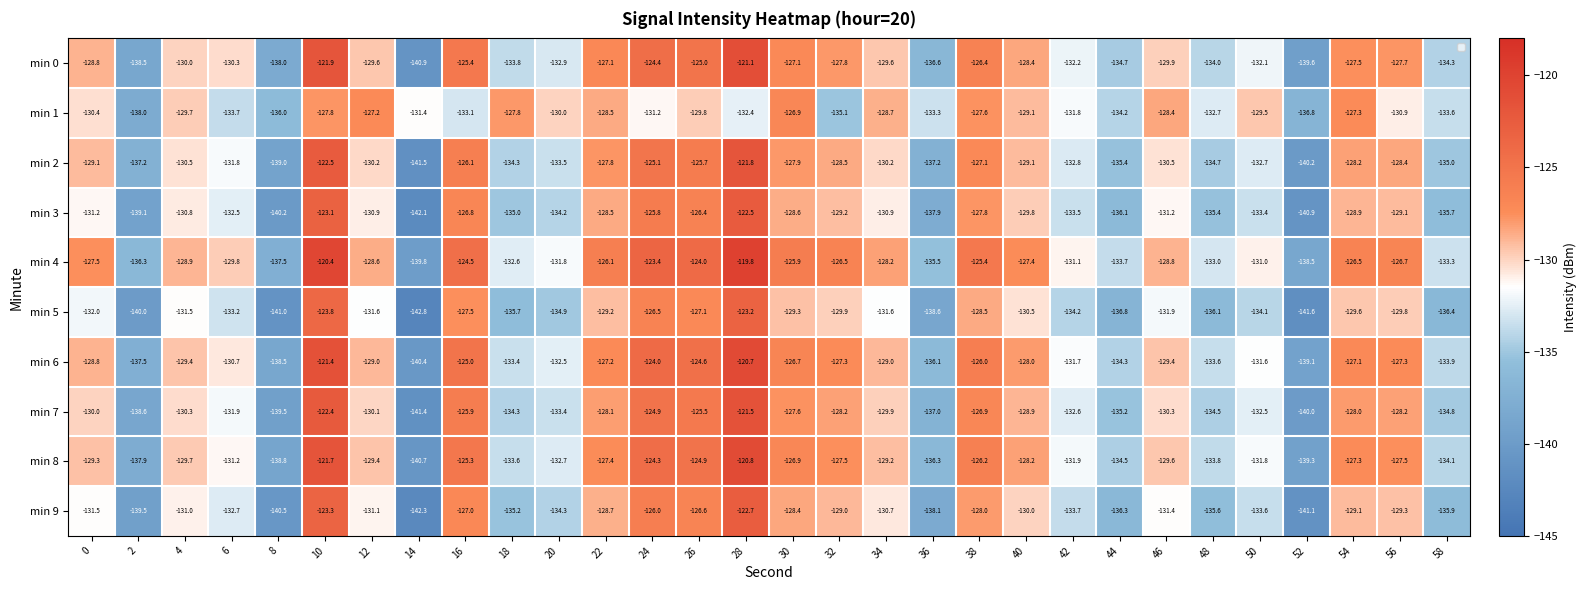

Rank the series by their maximum value, from lowest to highest.

min 1, min 5, min 9, min 3, min 2, min 7, min 0, min 8, min 6, min 4